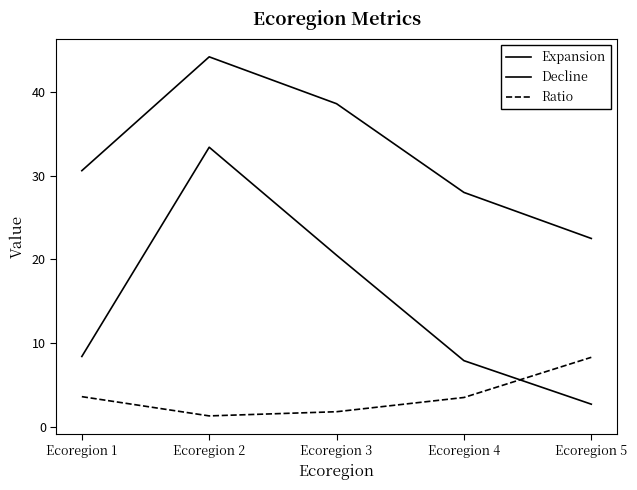

What is the value of the Decline point at the 3rd from the left?

20.5